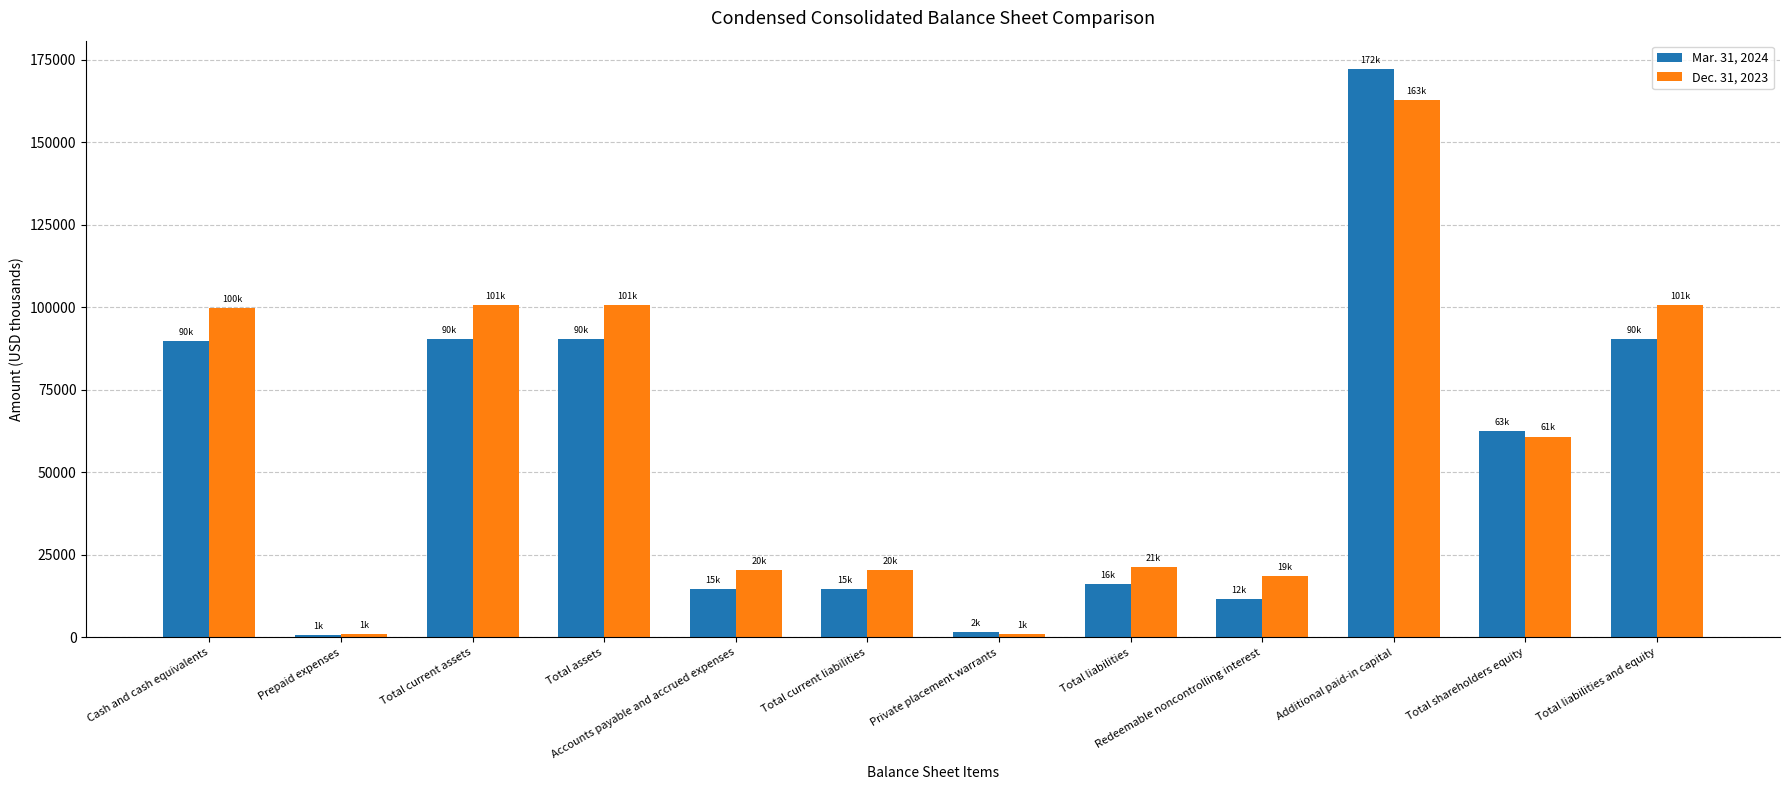

Rank the series by their maximum value, from highest to lowest.

Mar. 31, 2024, Dec. 31, 2023